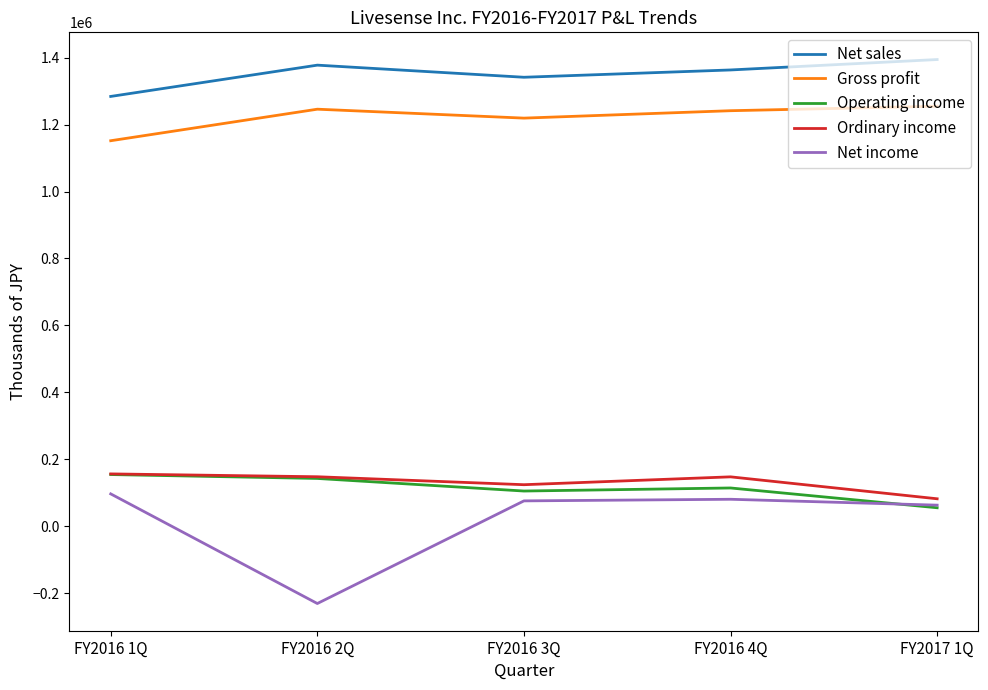

What is the difference between the maximum and minimum values in the Operating income series?

99247